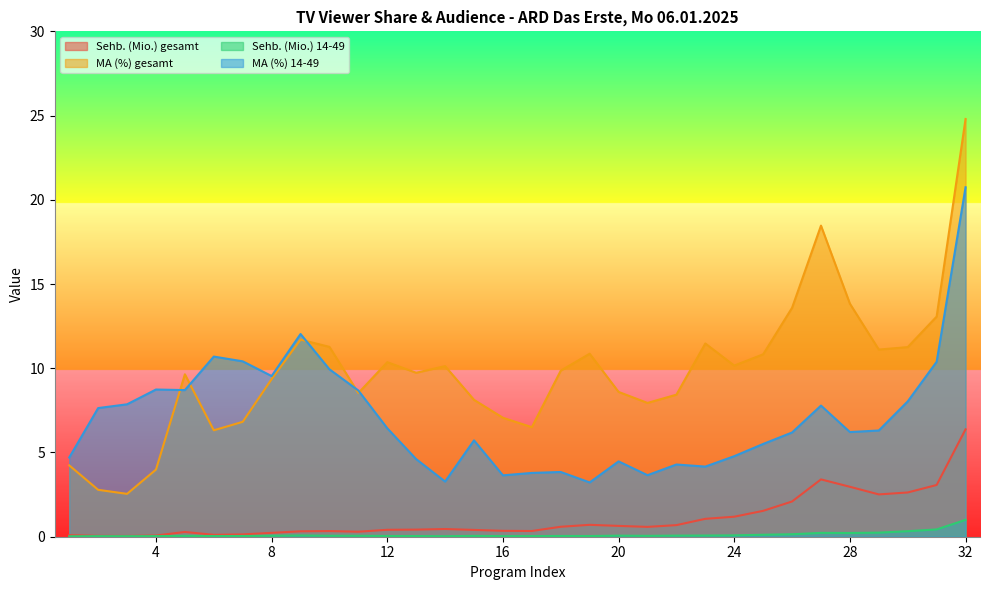

Which series changed the most between 16 and 27?

MA (%) gesamt